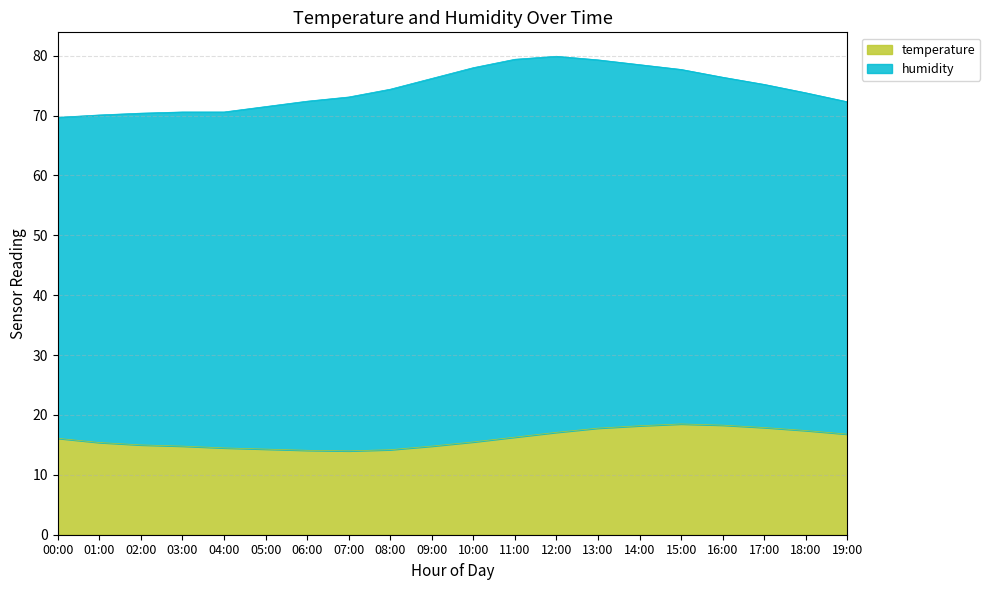

List the labels in order of value, smallest first.

07:00, 06:00, 08:00, 05:00, 04:00, 03:00, 09:00, 02:00, 01:00, 10:00, 00:00, 11:00, 19:00, 12:00, 18:00, 13:00, 17:00, 14:00, 16:00, 15:00